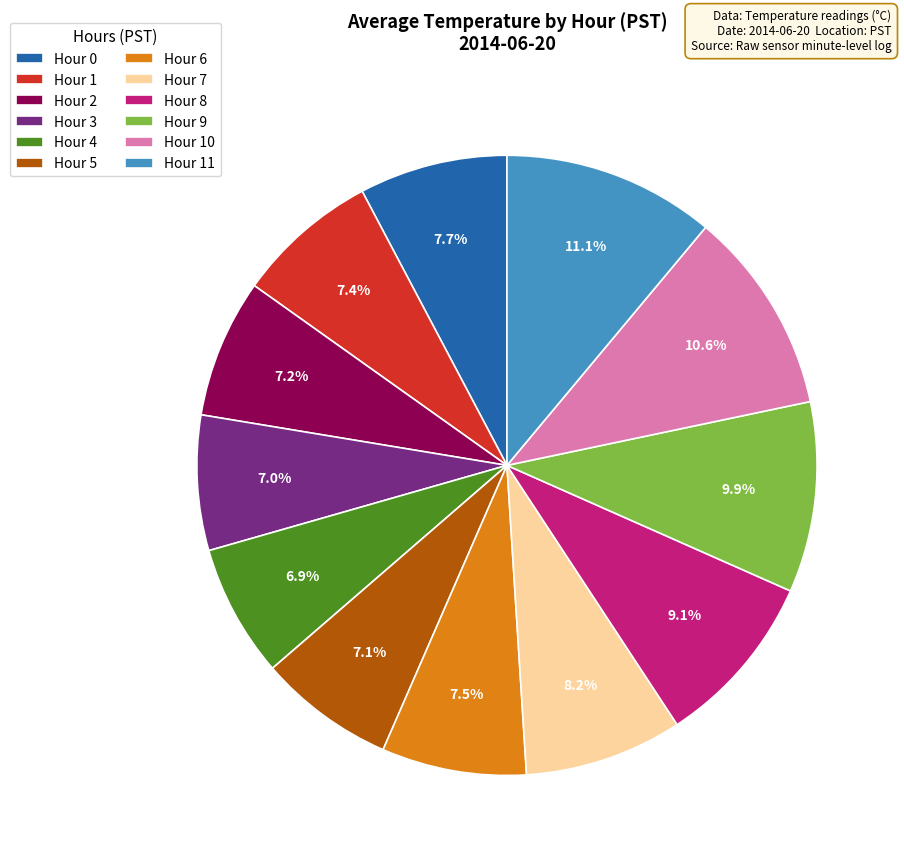

True or false: Hour 4 accounts for 19% of the total.

False